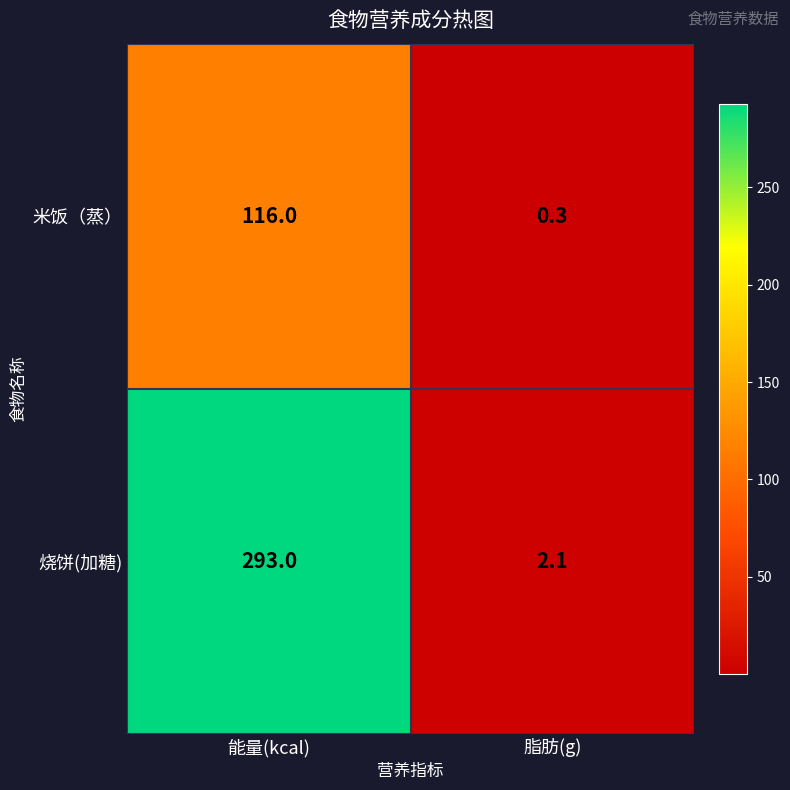

Is it true that 烧饼(加糖) equals 0.6 at 脂肪(g)?

False